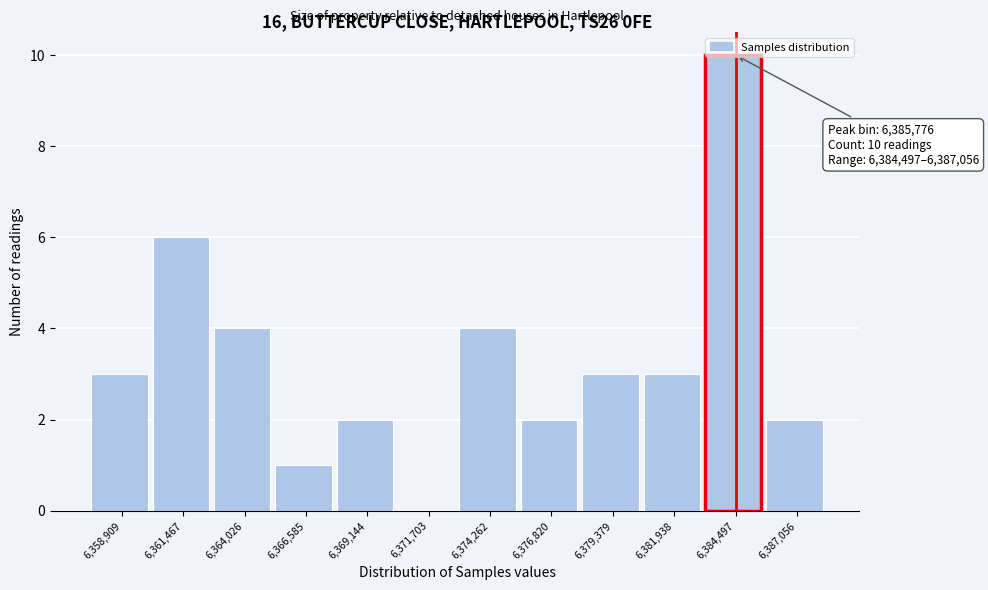

What is the greatest value displayed?

10